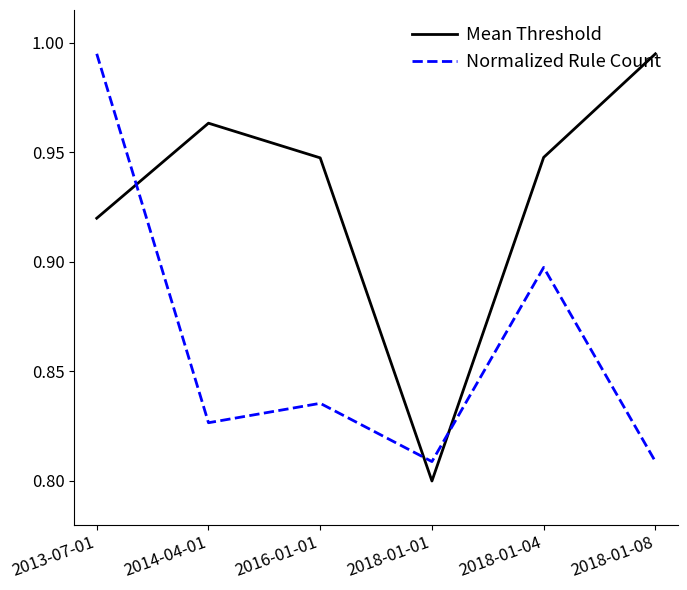

How many lines are shown in the chart?

2